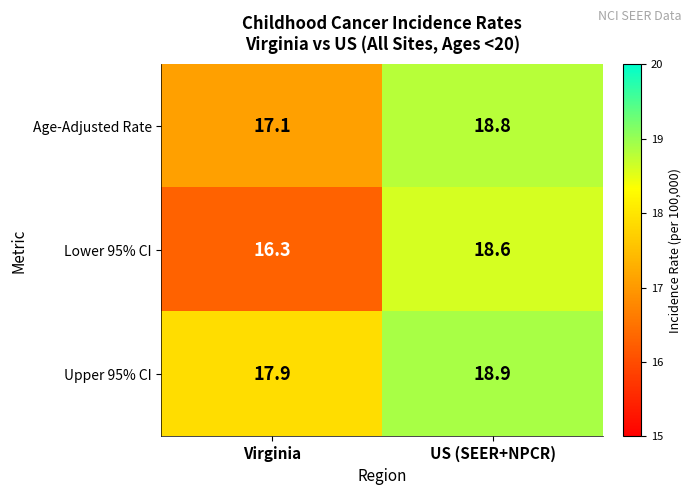

Which series changed the most between Virginia and US (SEER+NPCR)?

Lower 95% CI